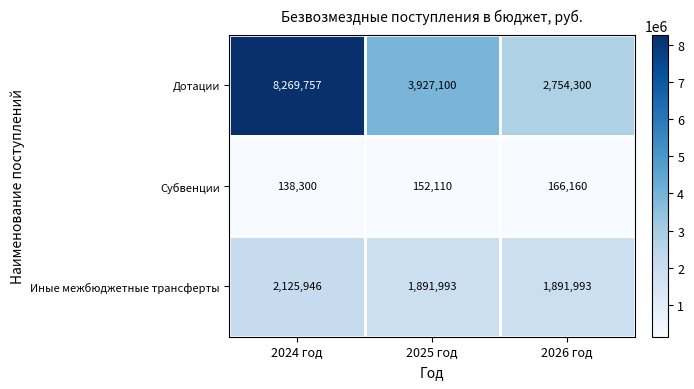

Reading left to right, transcribe all the data shown in this chart.

Дотации: 8269757	3927100	2754300
Субвенции: 138300	152110	166160
Иные межбюджетные трансферты: 2125946	1891993	1891993